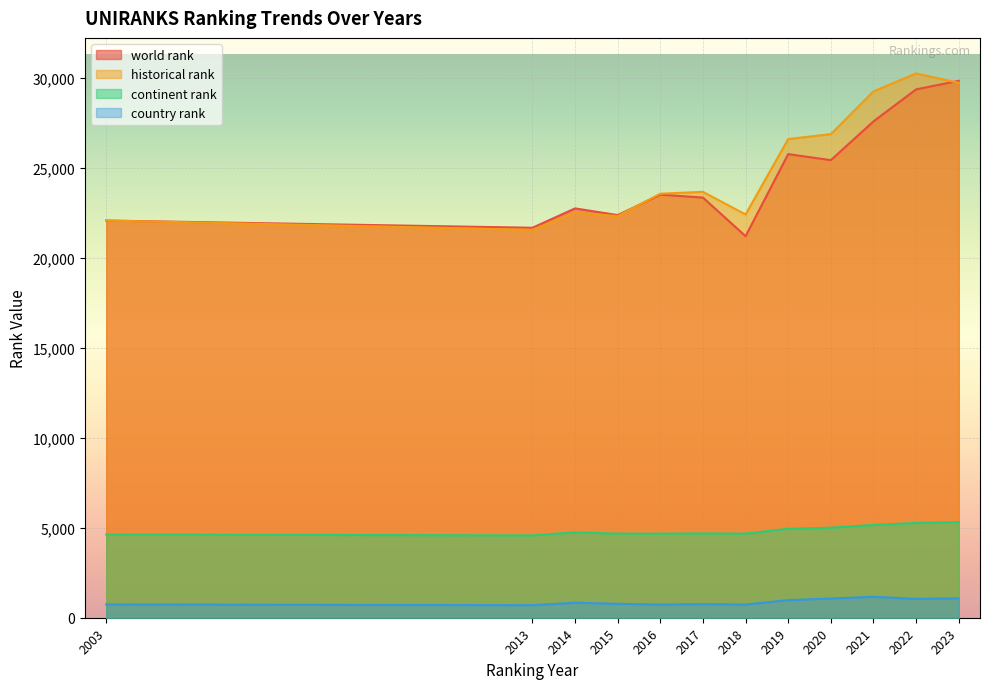

Where does the continent rank series first go above 4743?

2019